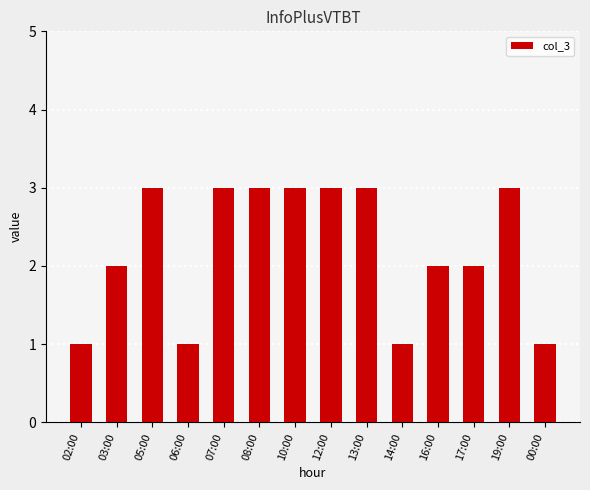

Reading right to left, what are all the values shown in this chart?

1	3	2	2	1	3	3	3	3	3	1	3	2	1